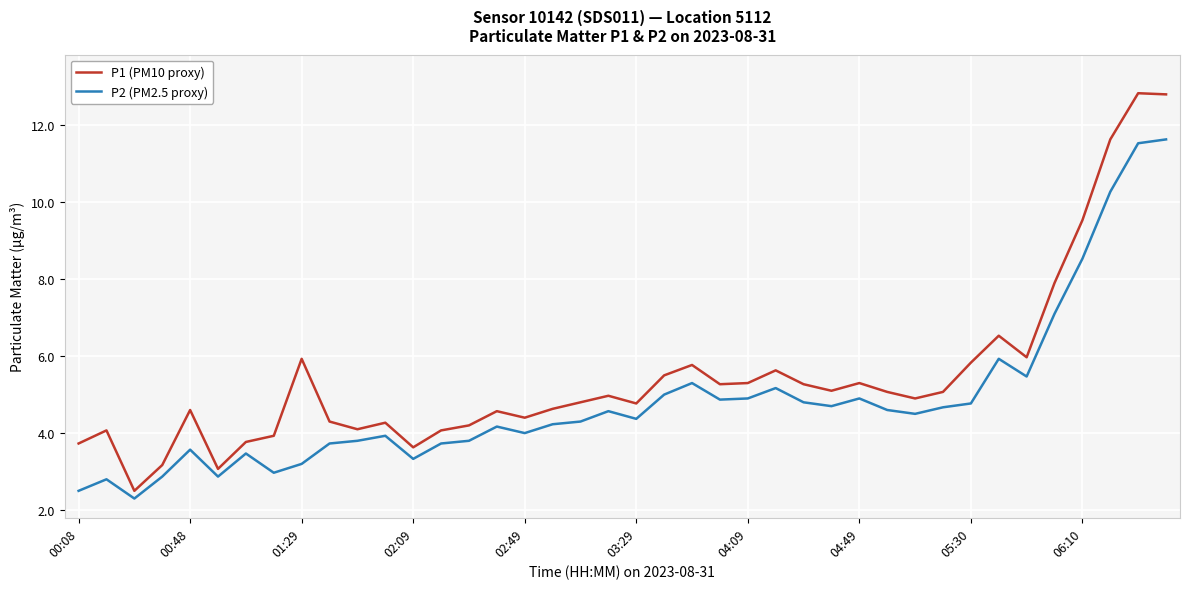

Which series has the widest spread of values?

P1 (PM10 proxy)